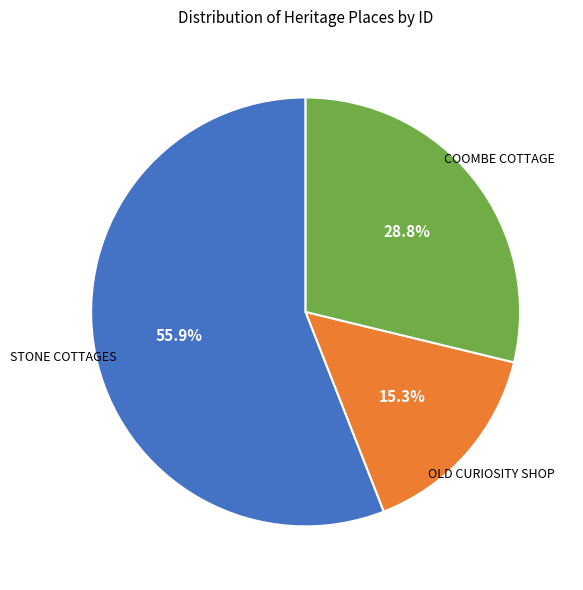

Count the number of slices in the pie.

3